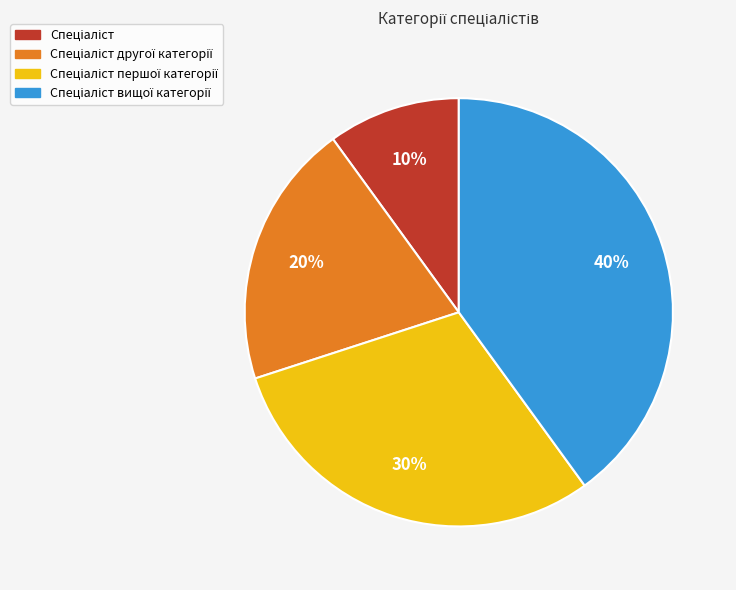

To the nearest percent, what is the average slice percentage?

25%